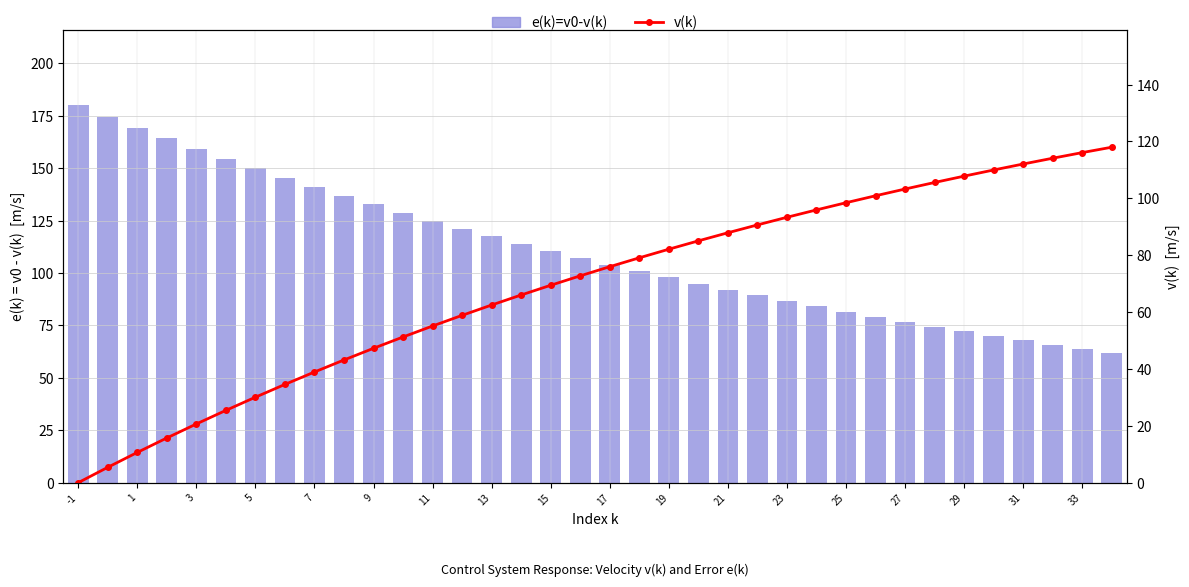

Reading right to left, extract all data points from this chart.

e(k)=v0-v(k): 62.0	63.9	65.9	67.9	70.0	72.2	74.4	76.7	79.1	81.5	84.1	86.7	89.3	92.1	94.9	97.9	100.9	104.0	107.2	110.6	114.0	117.5	121.1	124.9	128.8	132.7	136.8	141.1	145.4	149.9	154.6	159.4	164.3	169.4	174.6	180.0
v(k): 118.0	116.1	114.1	112.1	110.0	107.8	105.6	103.3	100.9	98.5	95.9	93.3	90.7	87.9	85.1	82.1	79.1	76.0	72.8	69.4	66.0	62.5	58.9	55.1	51.2	47.3	43.2	38.9	34.6	30.1	25.4	20.6	15.7	10.6	5.4	0.0